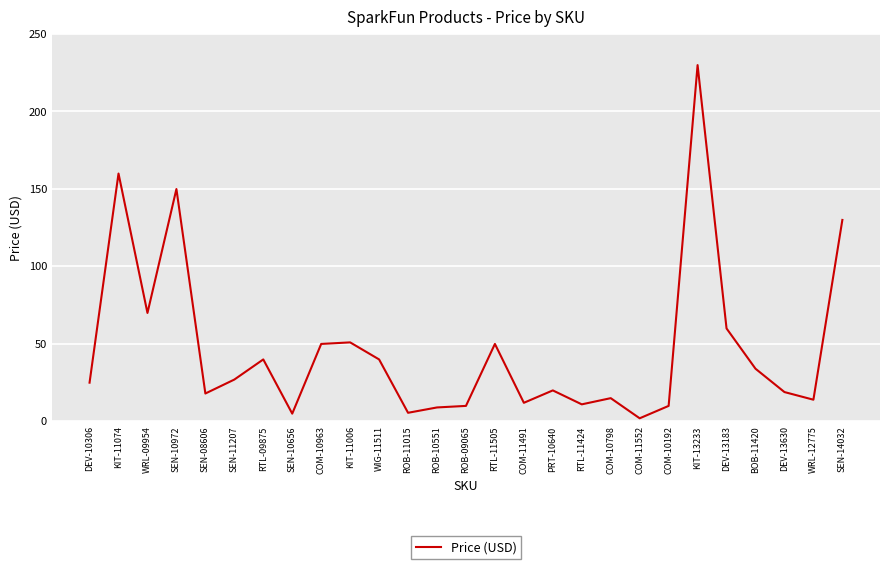

What position from the left is ROB-09065?

14